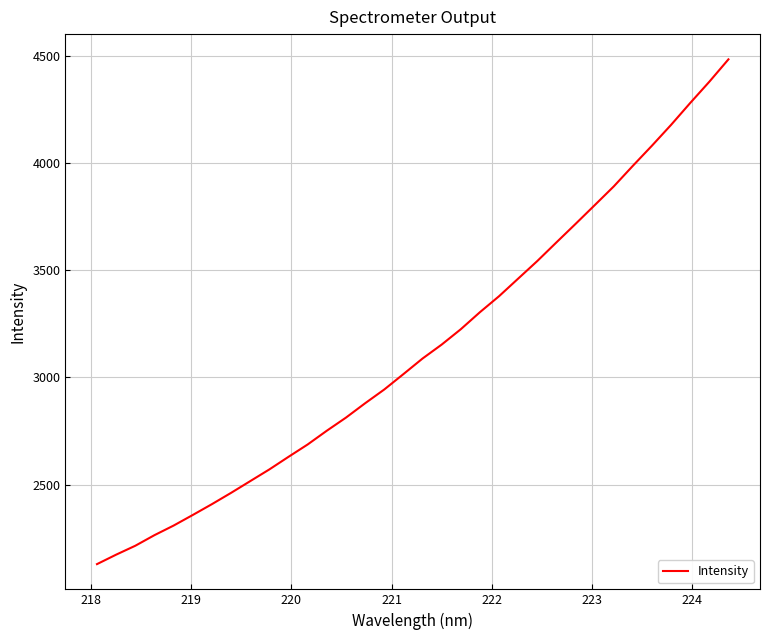

What is the maximum value shown in the chart?

4484.4